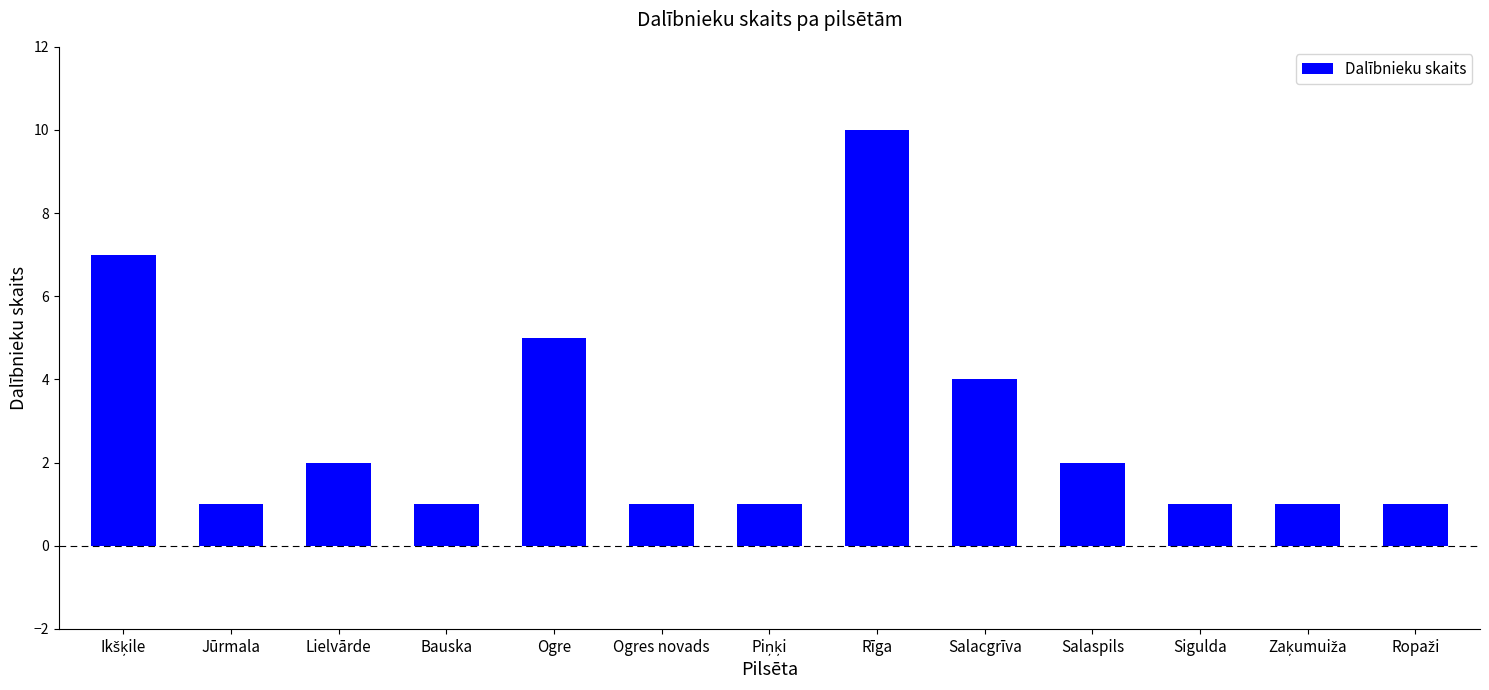

Which label corresponds to the largest value in the chart?

Rīga